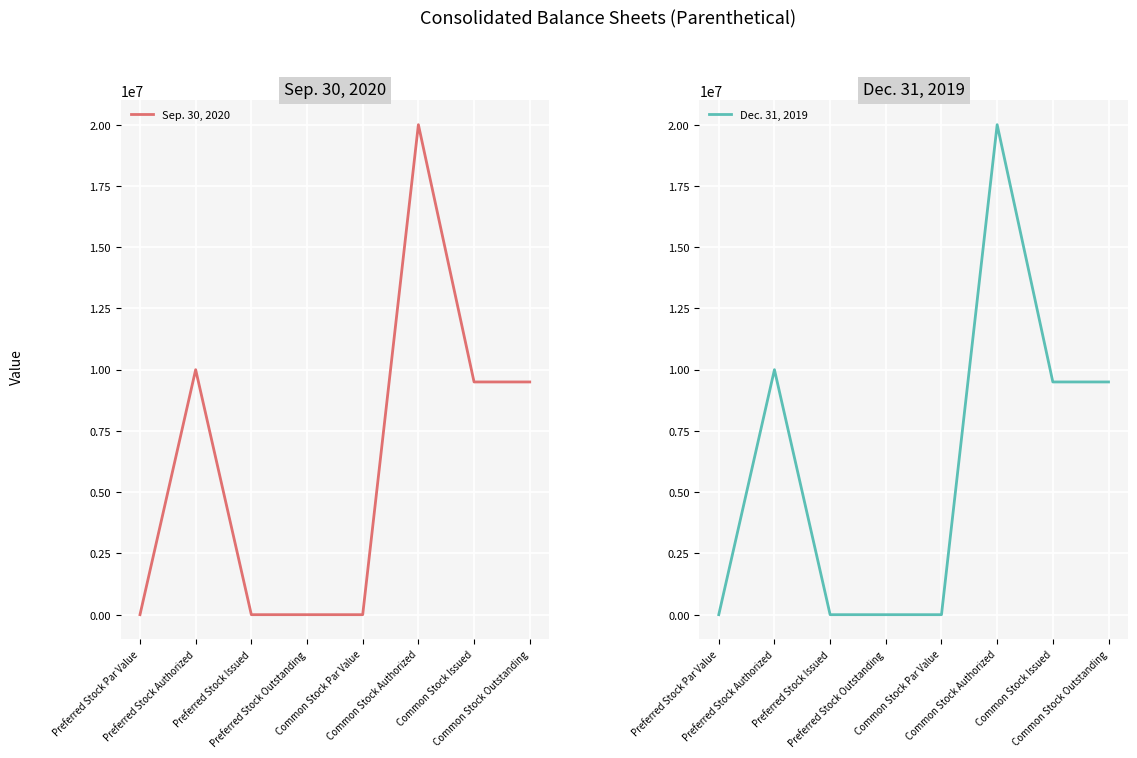

Reading right to left, what are all the values shown in this chart?

Sep. 30, 2020: 9498783	9498783	20000000	1	0	0	10000000	0
Dec. 31, 2019: 9498783	9498783	20000000	1	0	0	10000000	0